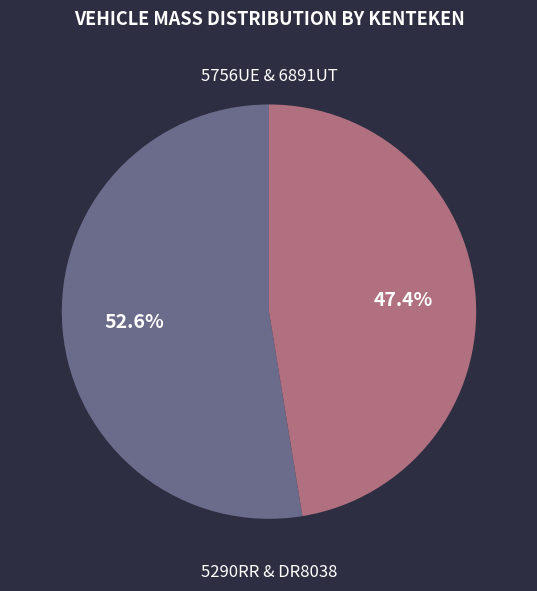

How many slices are in this pie chart?

2